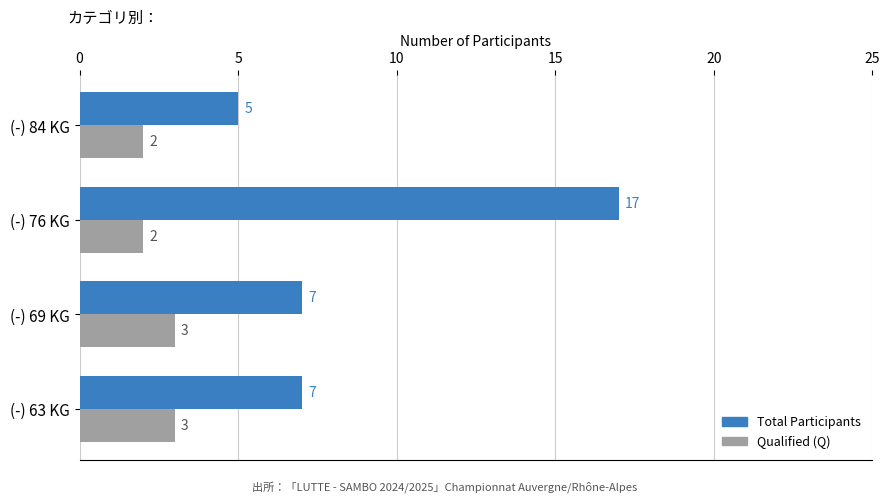

What is the difference between the Total Participants values at (-) 63 KG and (-) 76 KG?

10